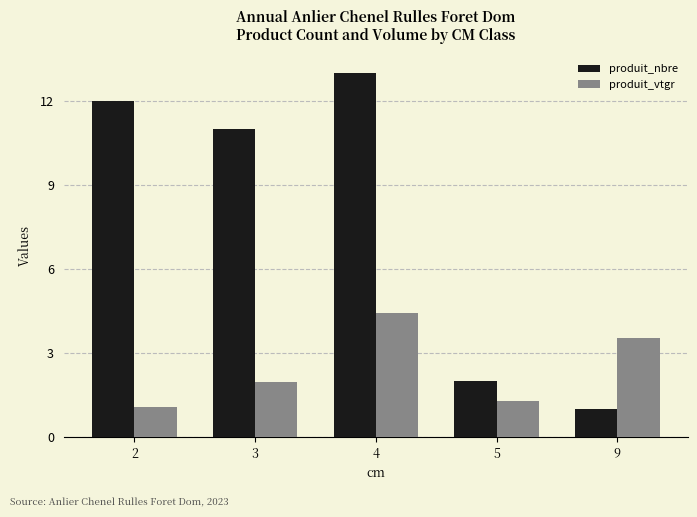

What is the sum of all produit_nbre values?

39.0